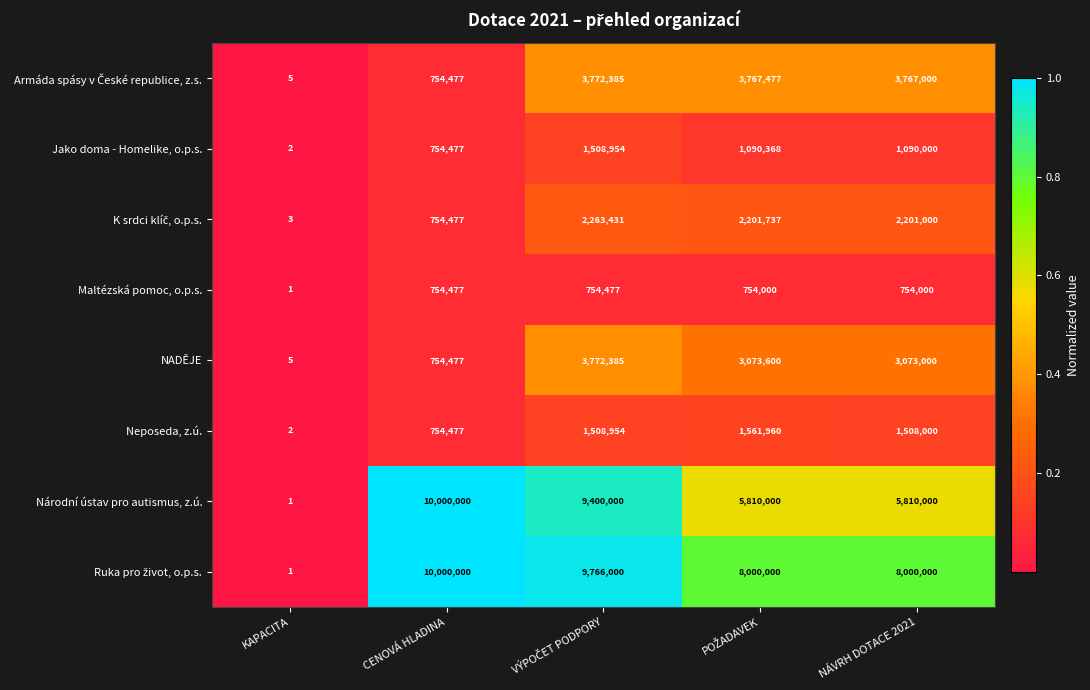

Where is Neposeda, z.ú. nearest to the value 780981?

CENOVÁ HLADINA